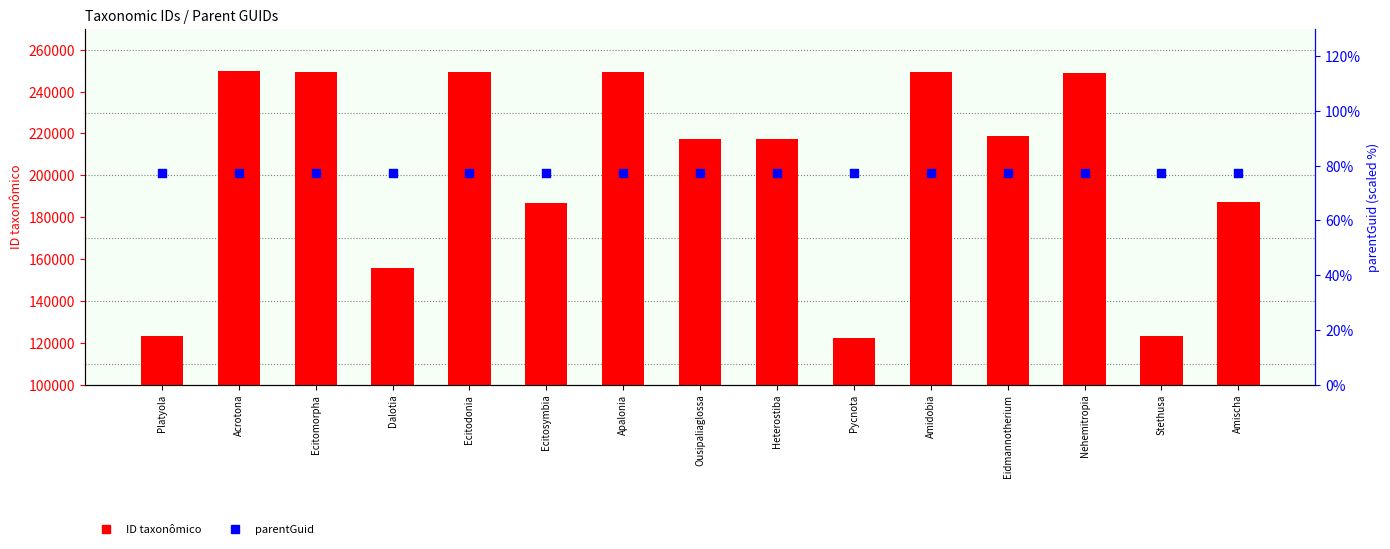

What are all the series names shown in the legend?

ID taxonômico, parentGuid